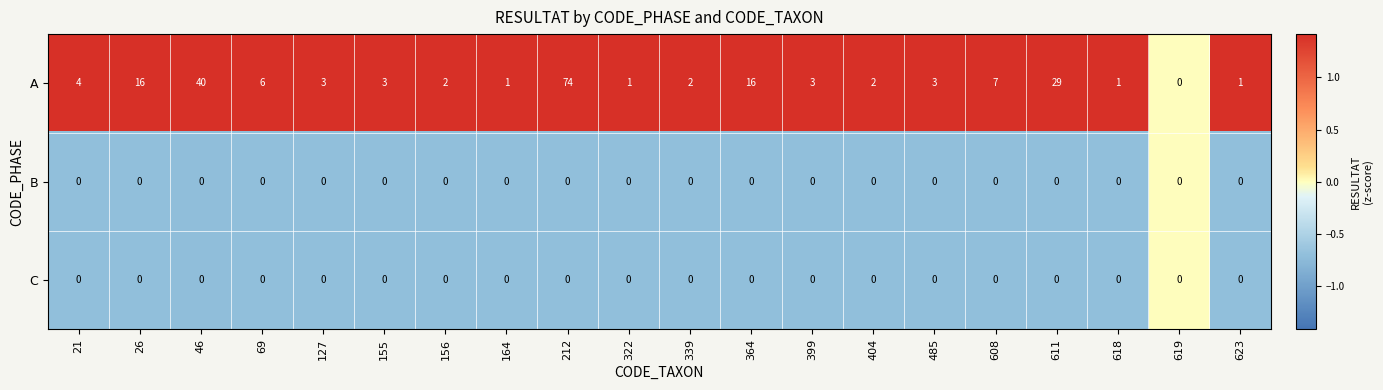

At which category is the sum across all series the highest?

212